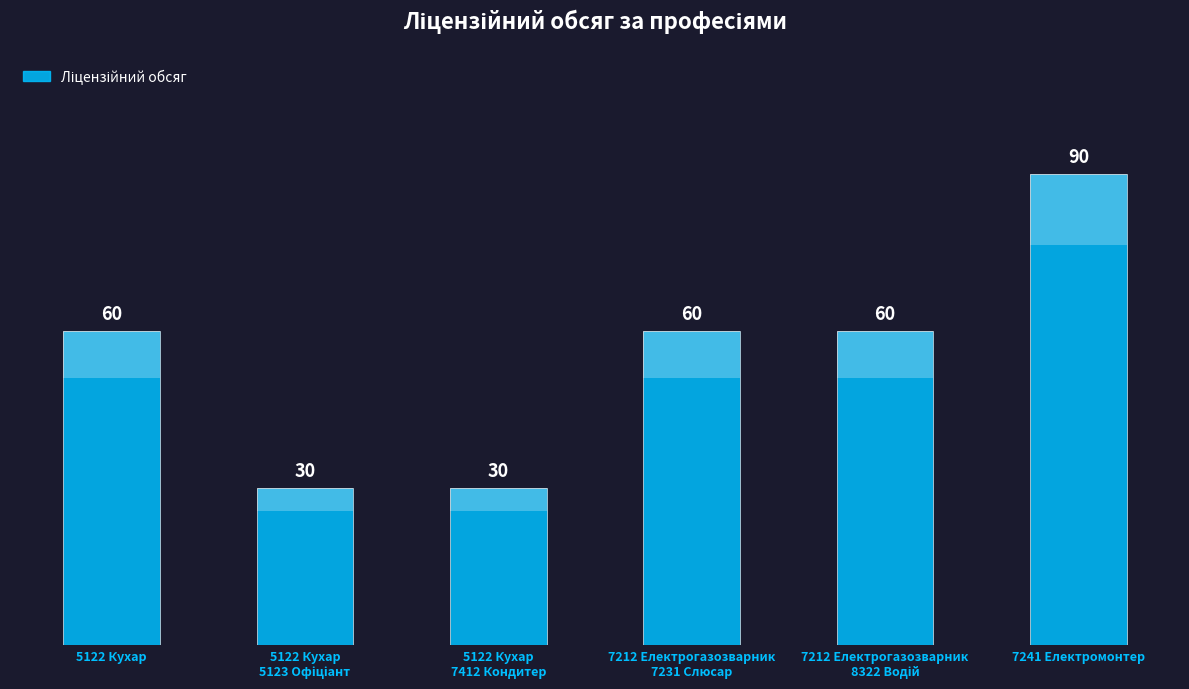

Which label corresponds to the largest value in the chart?

7241 Електромонтер